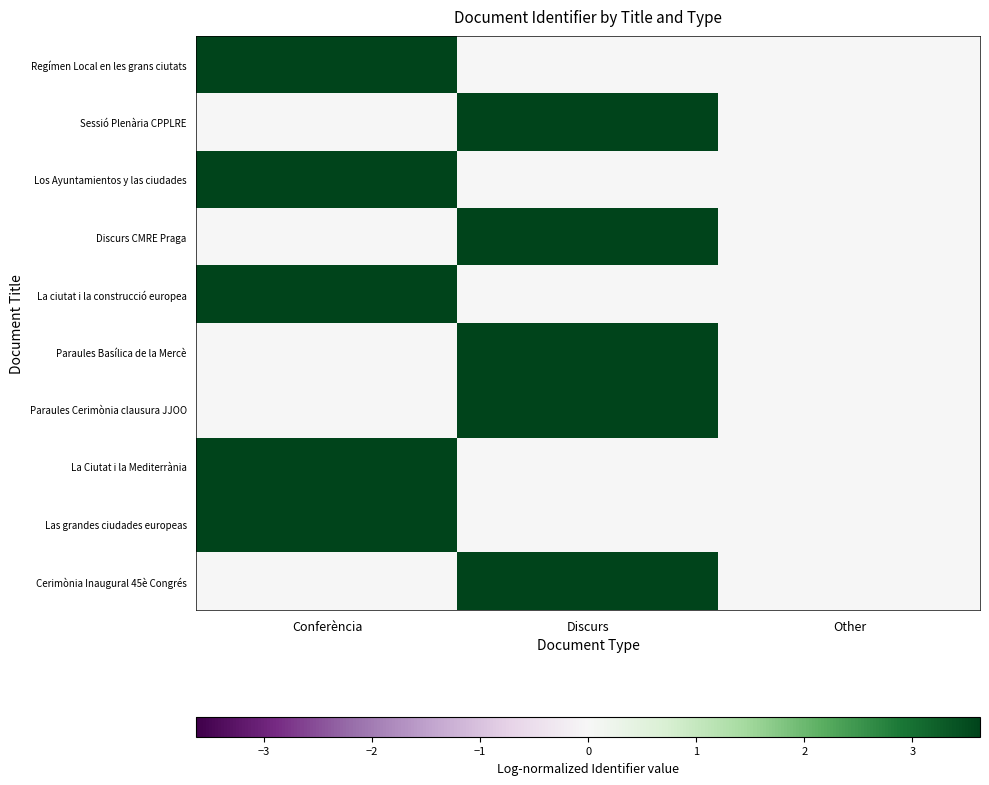

How many positive values does the Paraules Basílica de la Mercè series have?

1